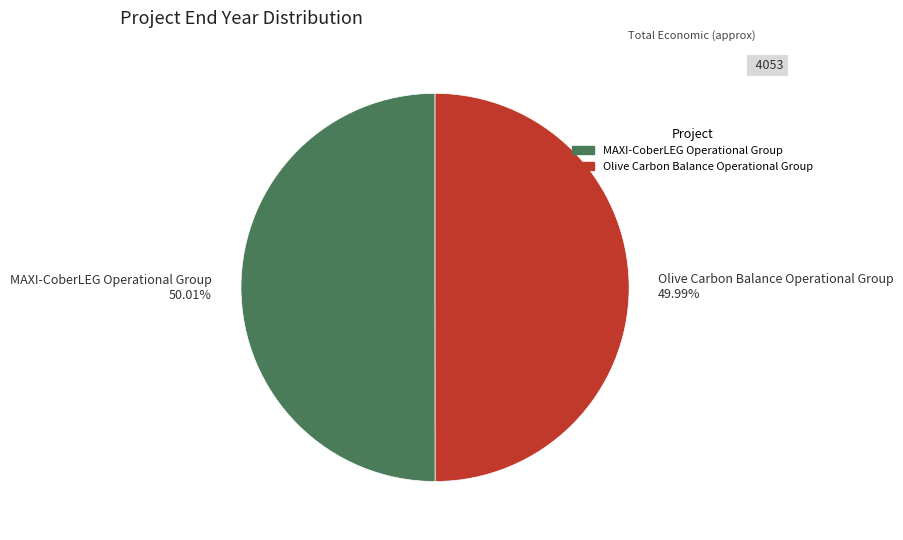

How many slices are in this pie chart?

2